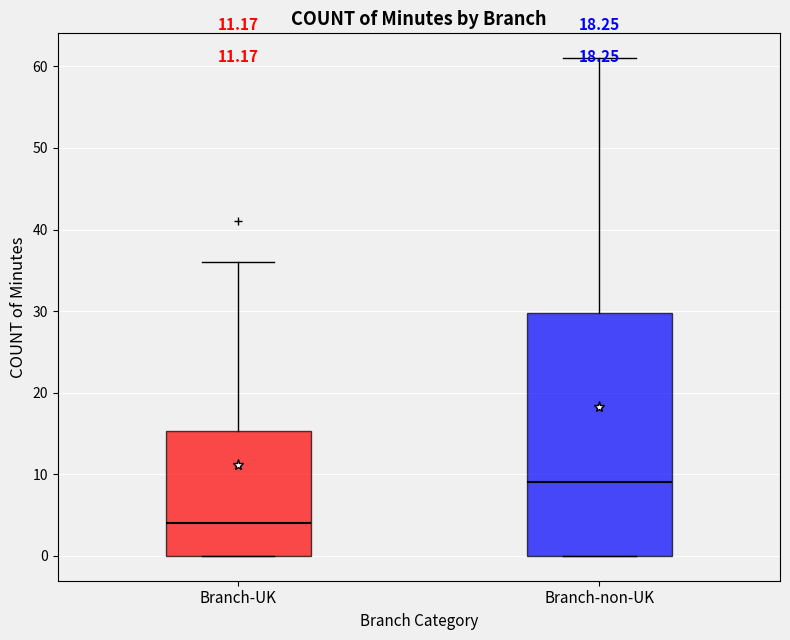

Where does the median line of the box for Branch-non-UK sit on the y-axis? The values are not printed on the chart, so give them approximately, as read against the axis.

9